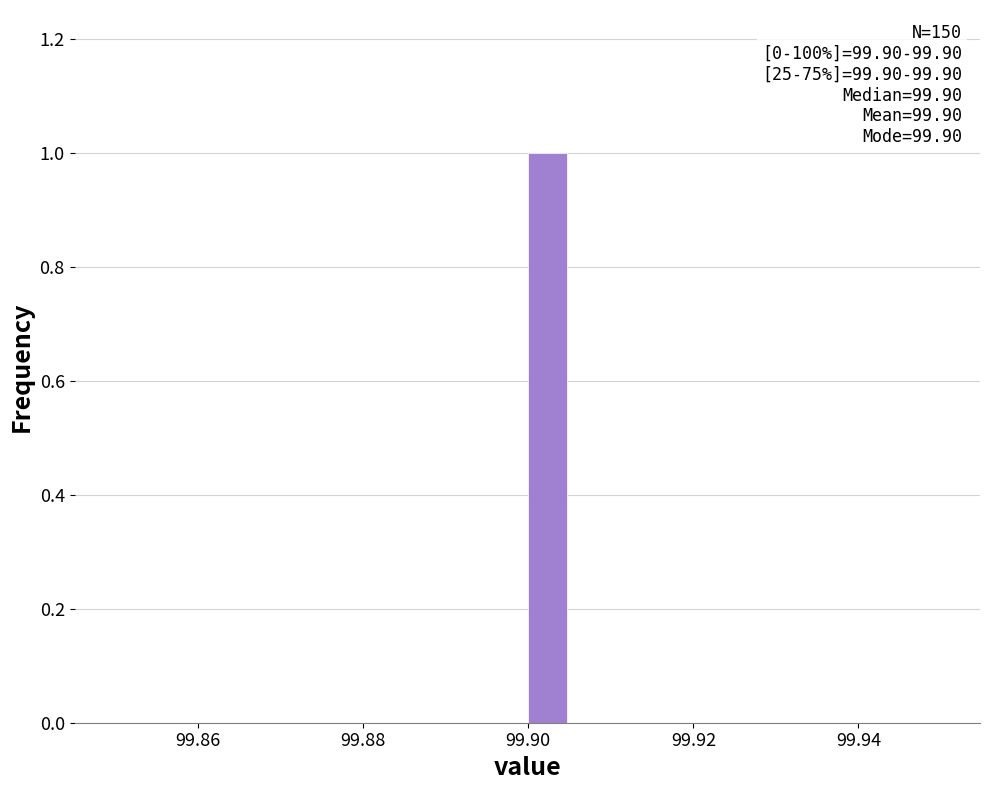

Around what value on the x-axis is the tallest bar? Give the approximate position of its centre, as read against the axis.

99.902